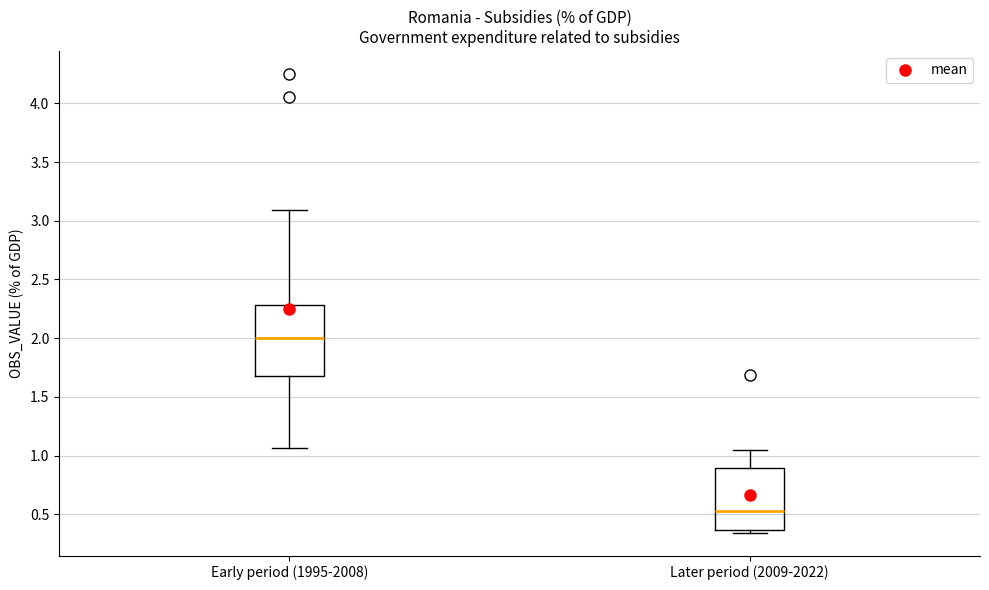

Reading left to right, transcribe this box plot: for each box, give where its median line is, the range the box spans, and where its two whiskers end, as read against the y-axis. The values are not printed on the chart, so give them approximately, as read against the axis.

Early period (1995-2008): median 2.00, box 1.70 to 2.30, whiskers 1.05 to 3.10
Later period (2009-2022): median 0.55, box 0.35 to 0.90, whiskers 0.35 (just below the box's lower edge) to 1.05